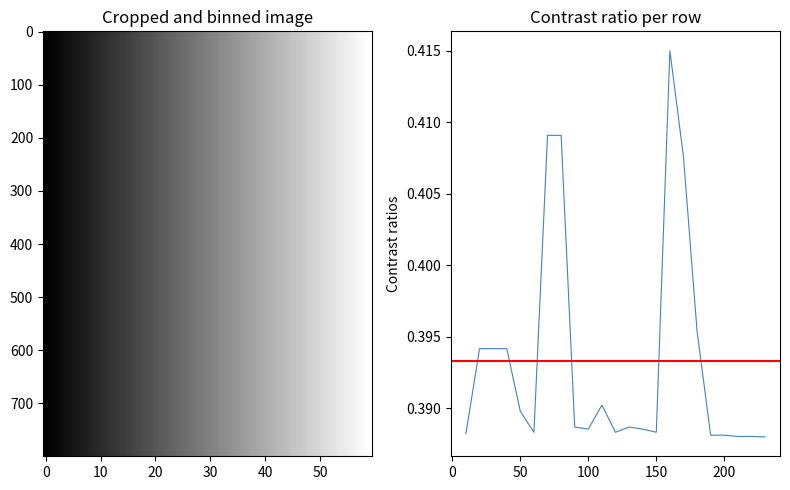

What is the maximum value shown in the chart?

0.4